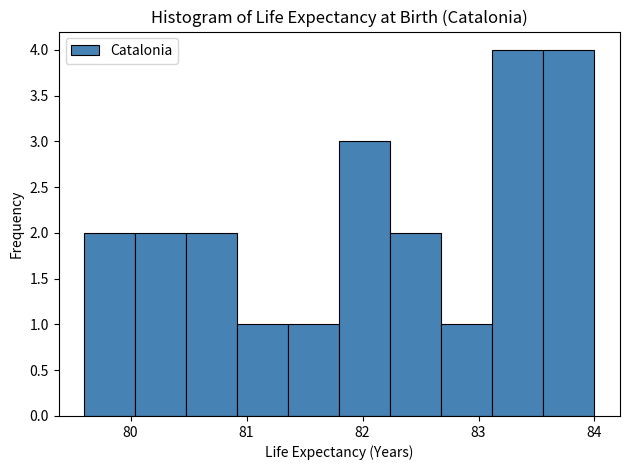

Reading left to right, list every bar in this chart as the range it spans on the x-axis followed by its height. Neither the bar edges nor the heights are printed on the chart, so give them approximately, as read against the axes.

79.60 to 80.04: 2
80.04 to 80.48: 2
80.48 to 80.92: 2
80.92 to 81.36: 1
81.36 to 81.80: 1
81.80 to 82.24: 3
82.24 to 82.68: 2
82.68 to 83.12: 1
83.12 to 83.56: 4
83.56 to 84.00: 4